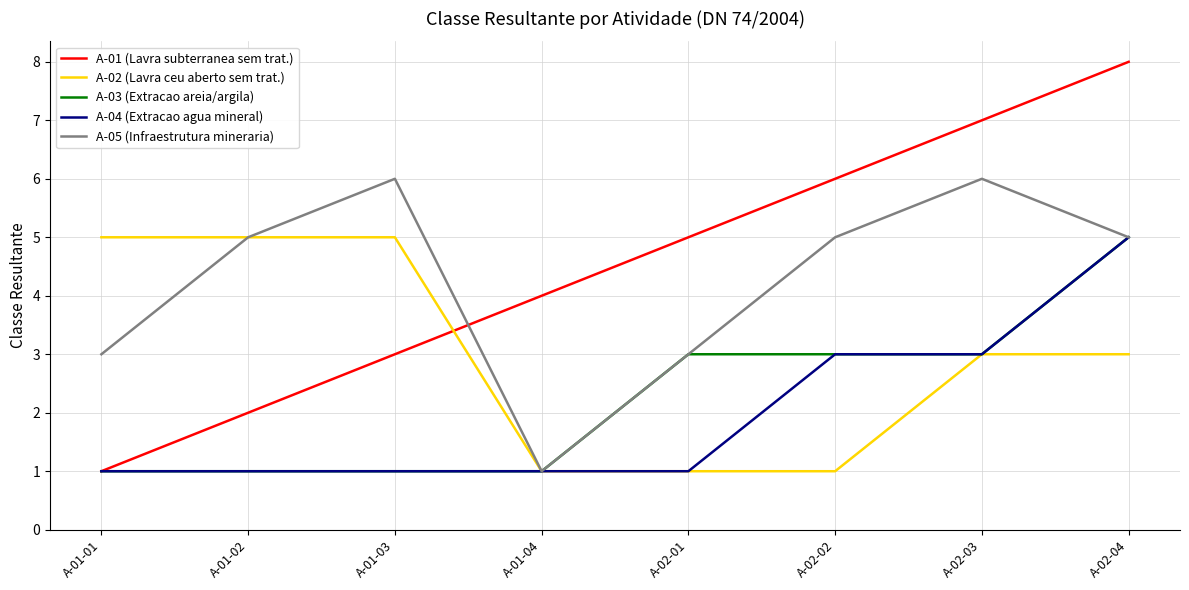

At how many categories does at least one series exceed 3?

8